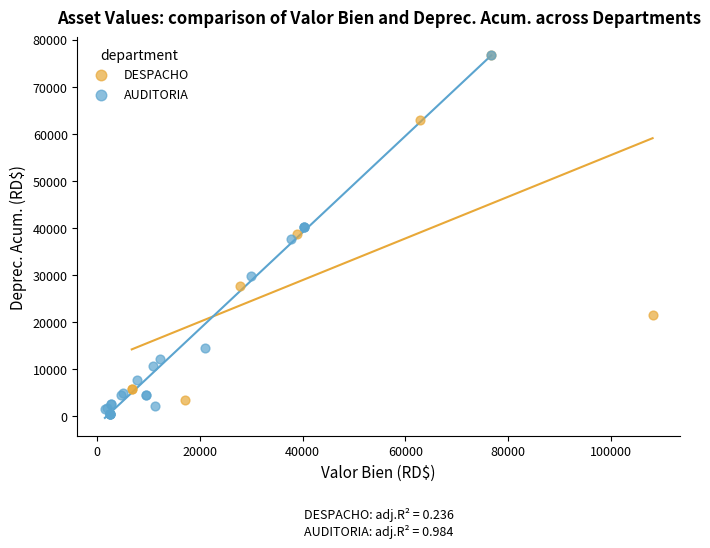

Which series has the widest spread of Y values?

AUDITORIA